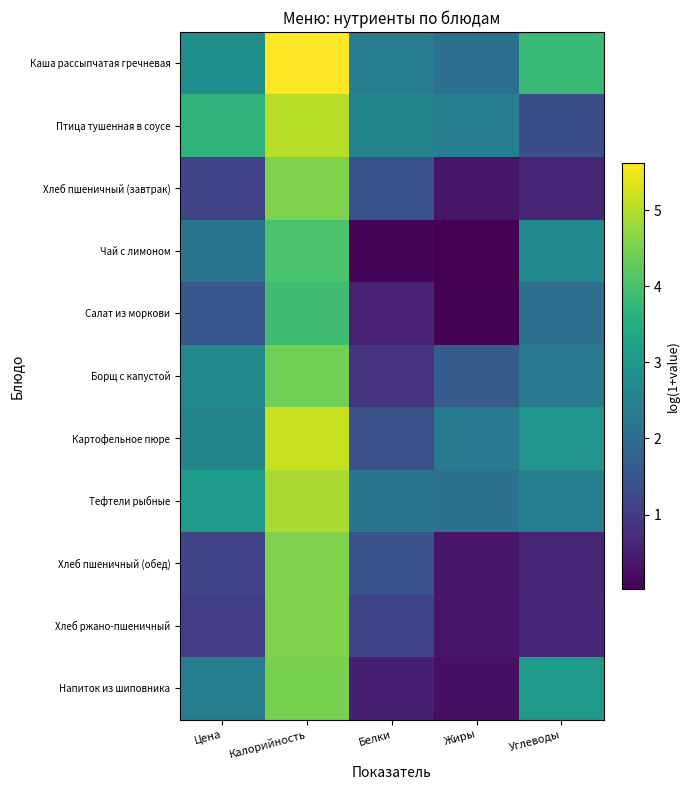

Reading left to right, extract all data points from this chart.

Каша рассыпчатая гречневая: Цена=2.8	Калорийность=5.6	Белки=2.4	Жиры=2.1	Углеводы=3.8
Птица тушенная в соусе: Цена=3.7	Калорийность=5.0	Белки=2.5	Жиры=2.4	Углеводы=1.4
Хлеб пшеничный (завтрак): Цена=1.2	Калорийность=4.5	Белки=1.4	Жиры=0.3	Углеводы=0.6
Чай с лимоном: Цена=2.2	Калорийность=4.0	Белки=0.1	Жиры=0.0	Углеводы=2.7
Салат из моркови: Цена=1.5	Калорийность=3.9	Белки=0.6	Жиры=0.0	Углеводы=2.1
Борщ с капустой: Цена=2.7	Калорийность=4.4	Белки=0.9	Жиры=1.6	Углеводы=2.3
Картофельное пюре: Цена=2.6	Калорийность=5.2	Белки=1.4	Жиры=2.3	Углеводы=2.9
Тефтели рыбные: Цена=3.1	Калорийность=4.9	Белки=2.2	Жиры=2.1	Углеводы=2.4
Хлеб пшеничный (обед): Цена=1.2	Калорийность=4.5	Белки=1.4	Жиры=0.3	Углеводы=0.6
Хлеб ржано-пшеничный: Цена=1.0	Калорийность=4.5	Белки=1.2	Жиры=0.4	Углеводы=0.7
Напиток из шиповника: Цена=2.4	Калорийность=4.5	Белки=0.5	Жиры=0.2	Углеводы=3.1